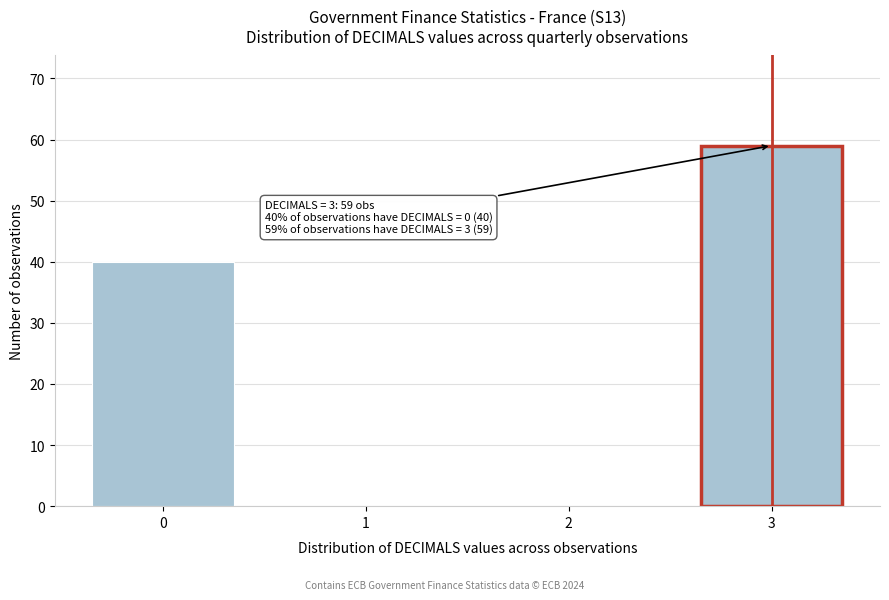

Reading right to left, transcribe all the data shown in this chart.

3=59	2=0	1=0	0=40